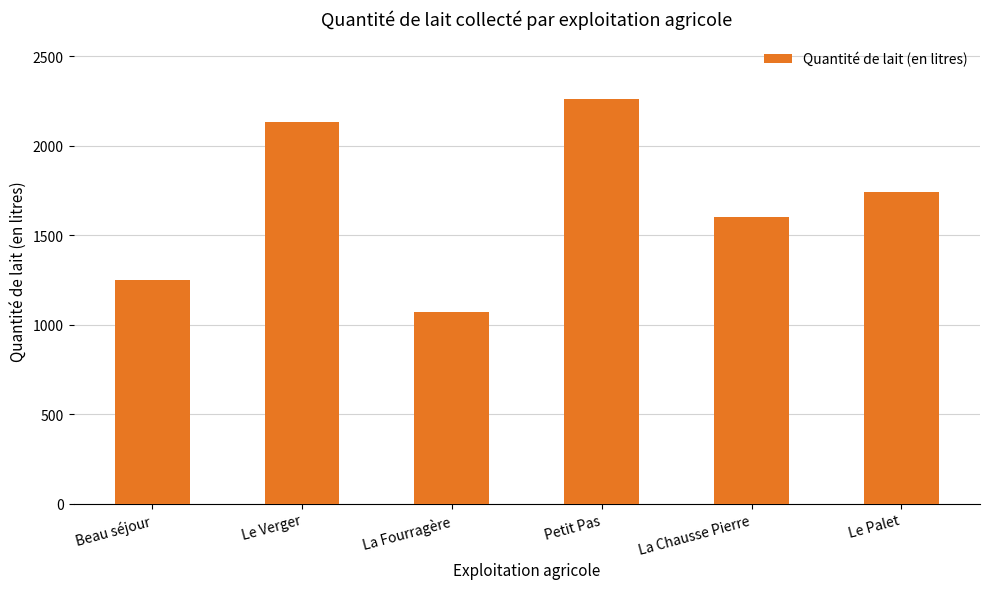

Which has a higher value, La Fourragère or Petit Pas?

Petit Pas